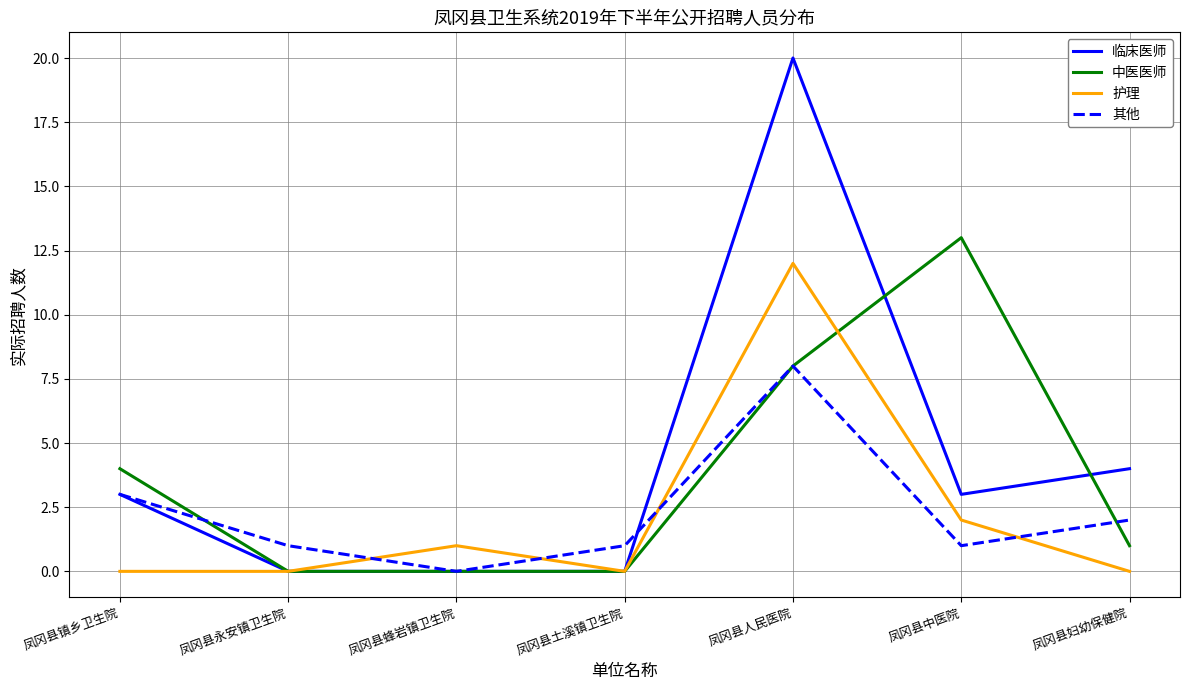

Reading left to right, what are all the values shown in this chart?

临床医师: 3	0	0	0	20	3	4
中医医师: 4	0	0	0	8	13	1
护理: 0	0	1	0	12	2	0
其他: 3	1	0	1	8	1	2